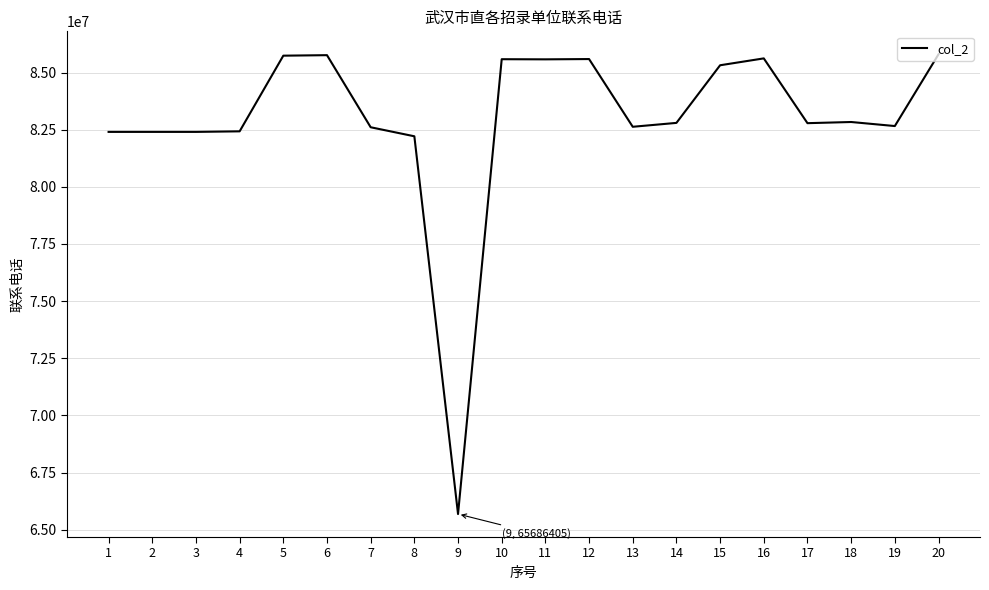

Is it true that the value at 13 is 38326806?

False